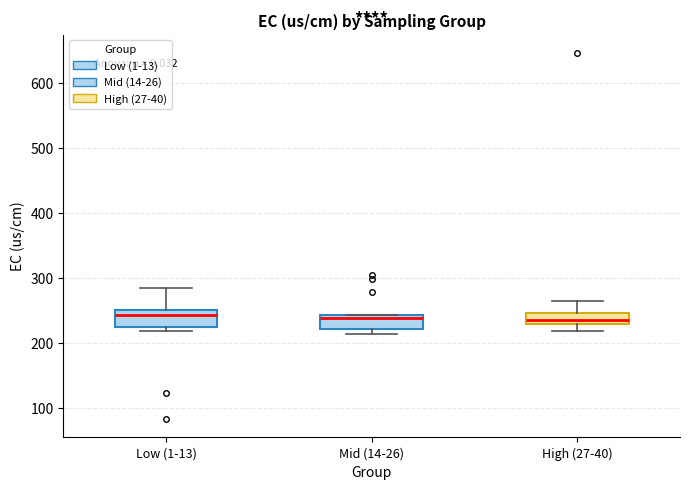

Reading left to right, transcribe this box plot: for each box, give where its median line is, the range the box spans, and where its two whiskers end, as read against the y-axis. The values are not printed on the chart, so give them approximately, as read against the axis.

Low (1-13): median 240, box 220 to 250, whiskers 220 (just below the box's lower edge) to 290
Mid (14-26): median 240 (just below the box's upper edge), box 220 to 240, whiskers 210 to 240
High (27-40): median 240, box 230 to 250, whiskers 220 to 260